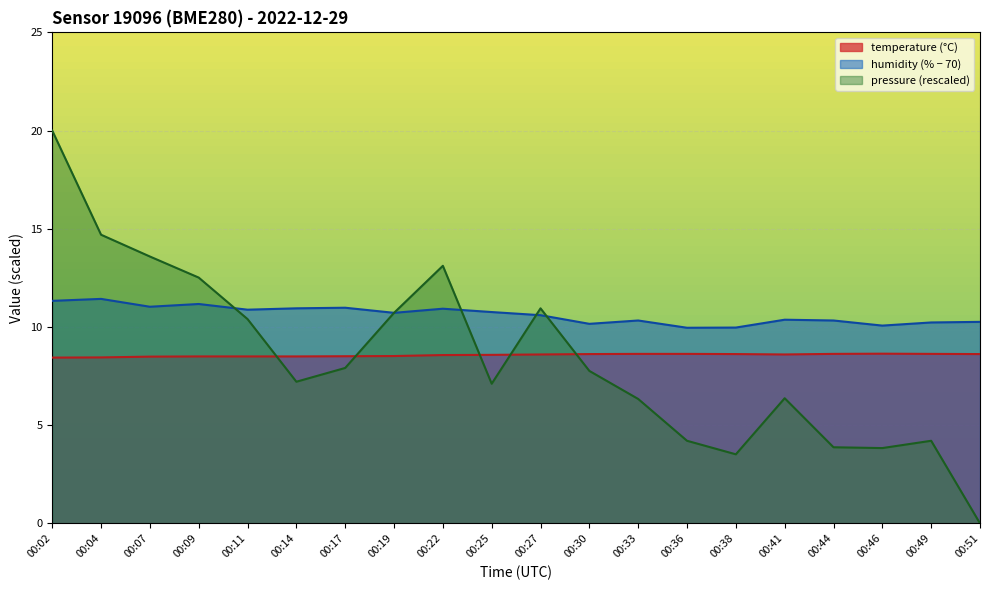

True or false: temperature has more than 1 interior local peaks.

False